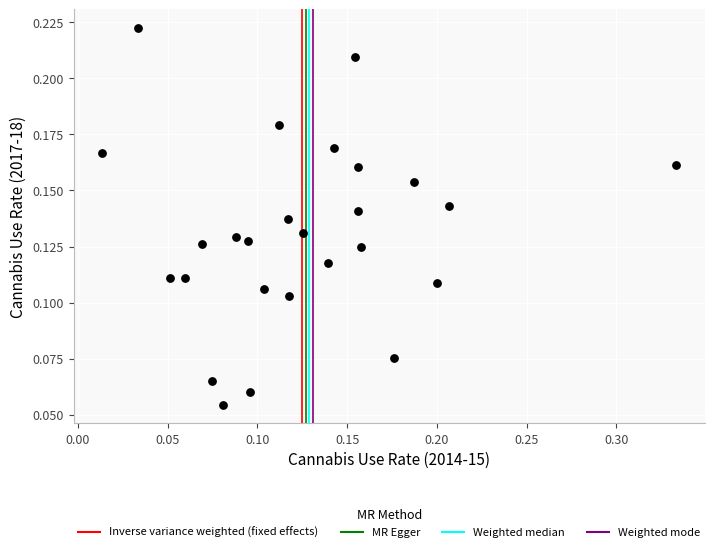

What is the range of X values (max minus min)?

0.3